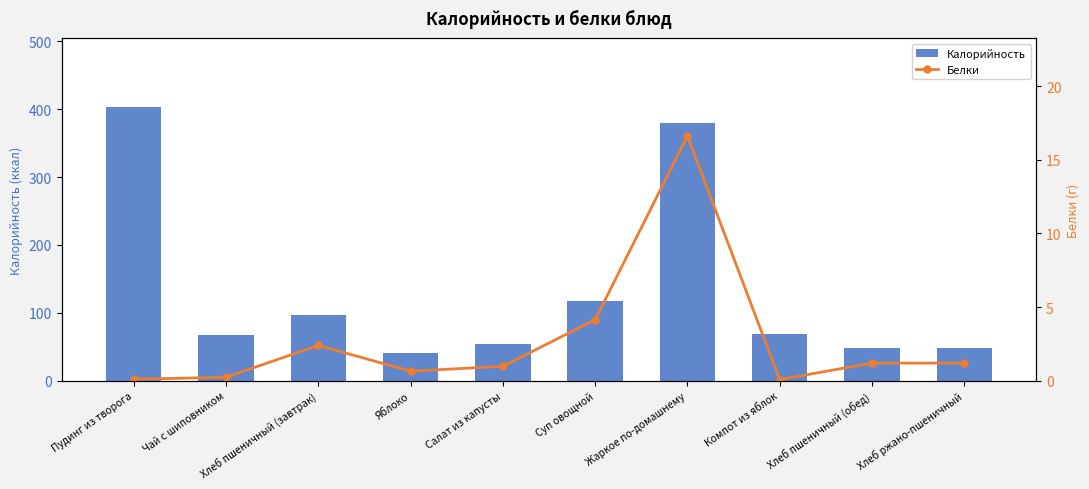

How many data points does each series have?

10